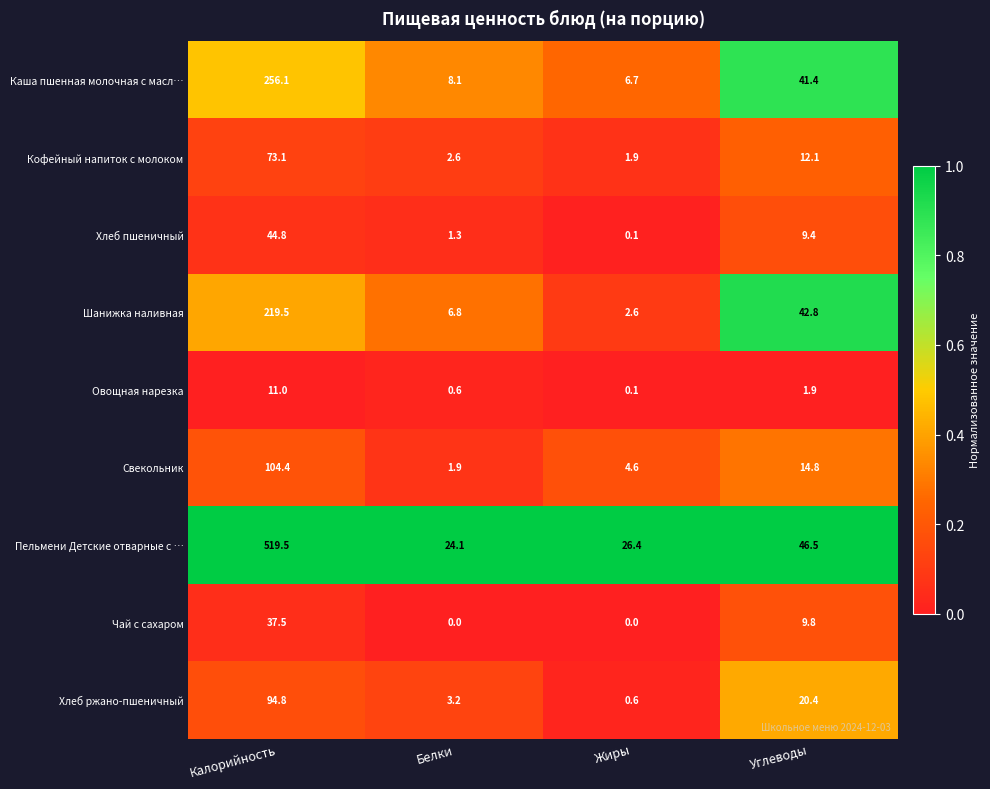

Rank the categories by Каша пшенная молочная с масл… value from lowest to highest.

Жиры, Белки, Углеводы, Калорийность